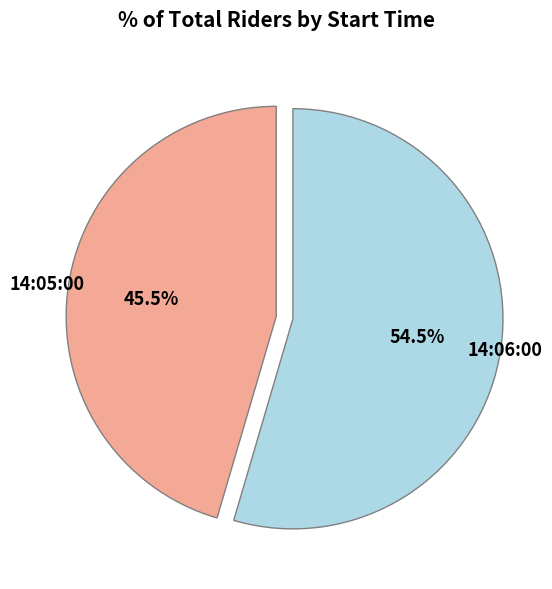

How much of the chart is everything except 14:06:00?

45.5%